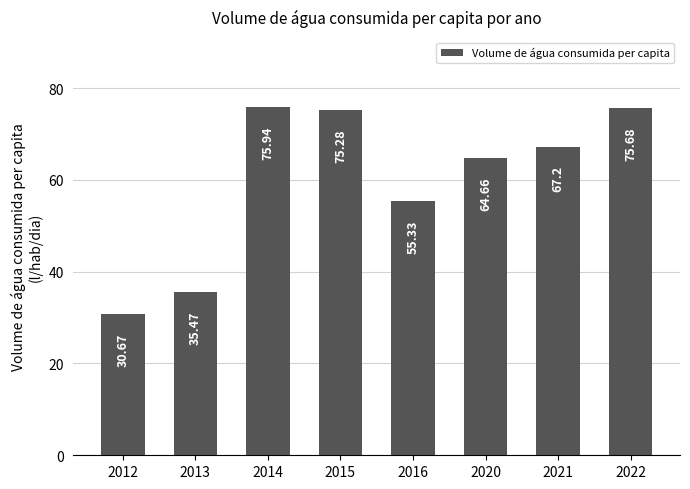

What is the value of the 8th bar from the left?

75.7